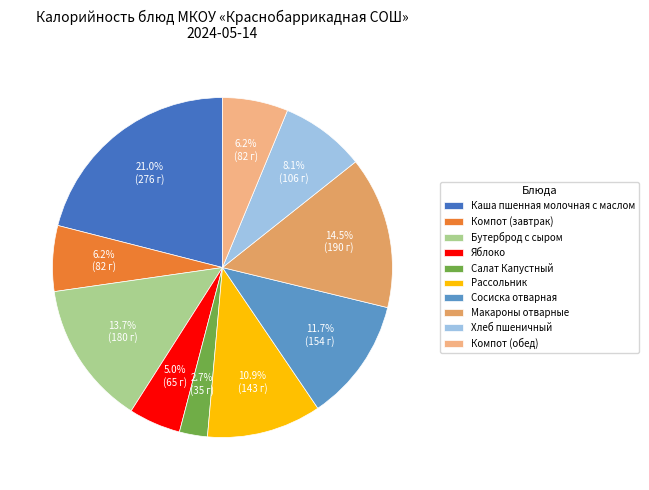

To the nearest percent, what is the average slice percentage?

10%